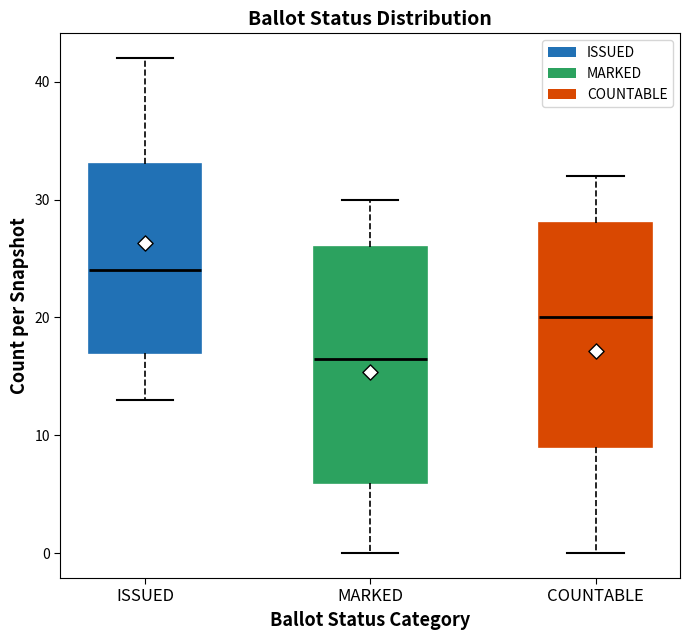

Reading left to right, transcribe this box plot: for each box, give where its median line is, the range the box spans, and where its two whiskers end, as read against the y-axis. The values are not printed on the chart, so give them approximately, as read against the axis.

ISSUED: median 24, box 17 to 33, whiskers 13 to 42
MARKED: median 17, box 6 to 26, whiskers 0 to 30
COUNTABLE: median 20, box 9 to 28, whiskers 0 to 32